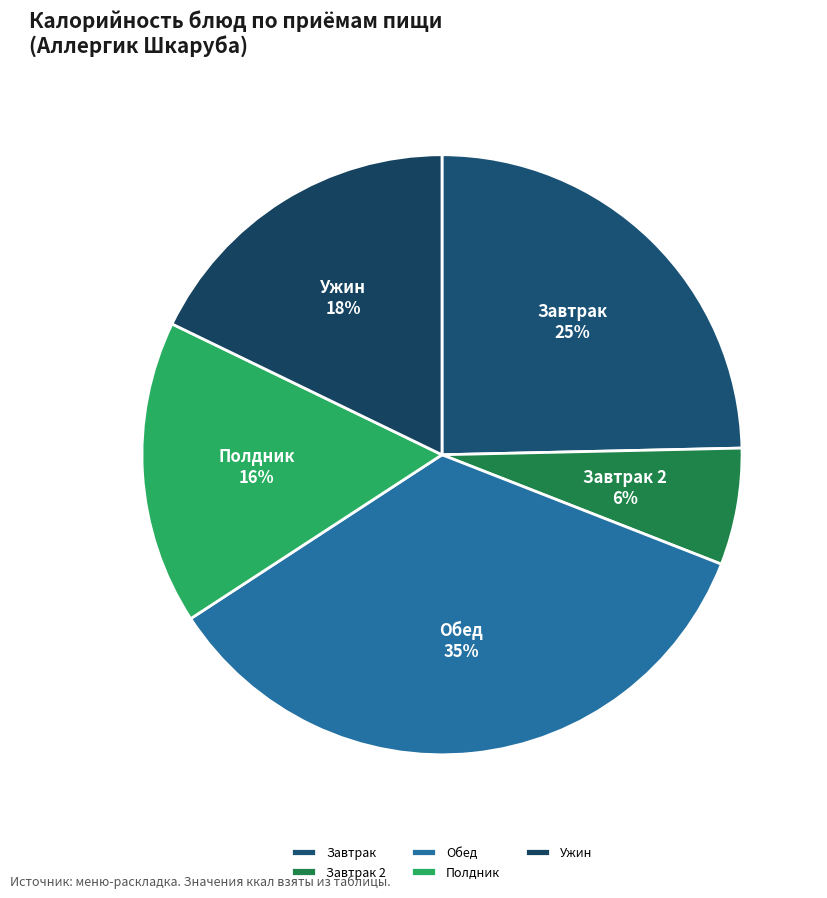

Rank the categories by value from lowest to highest.

Завтрак 2, Полдник, Ужин, Завтрак, Обед